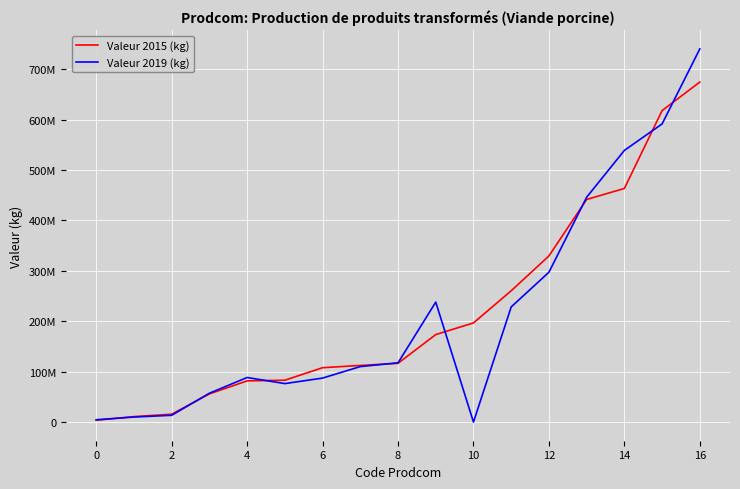

Is this an area chart (filled region under the line)?

No